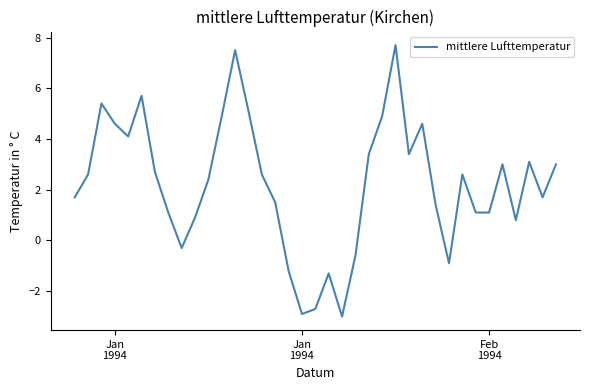

Does the chart display data point markers on the line(s)?

No